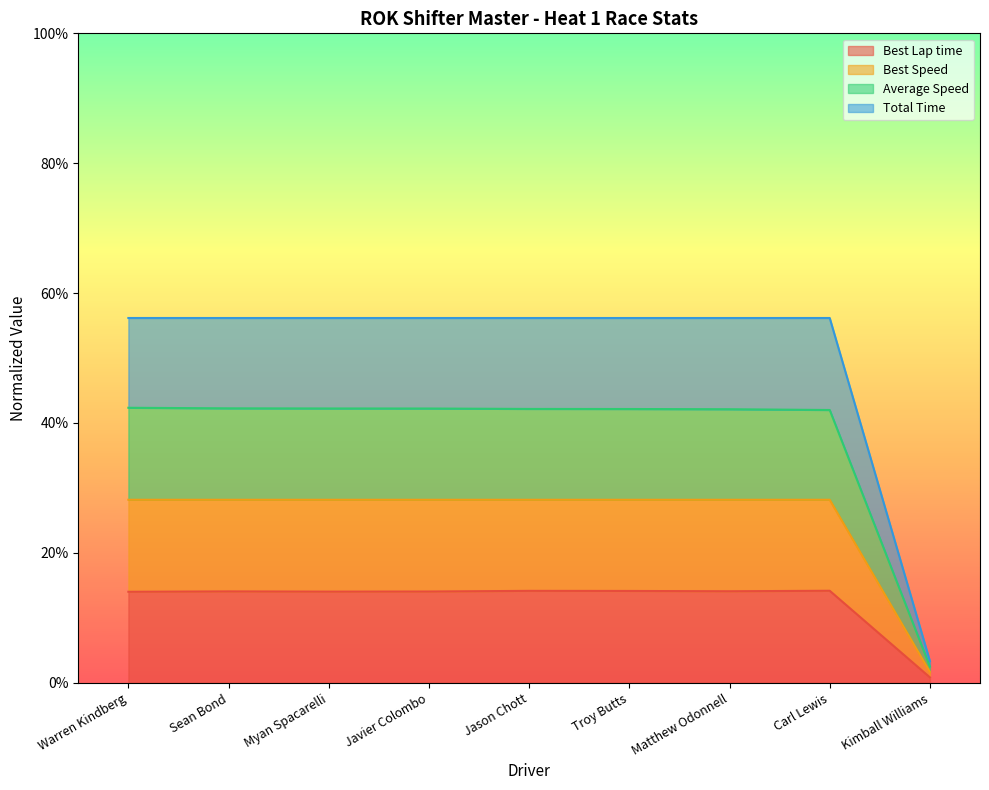

What are all the series names shown in the legend?

Best Lap time, Best Speed, Average Speed, Total Time